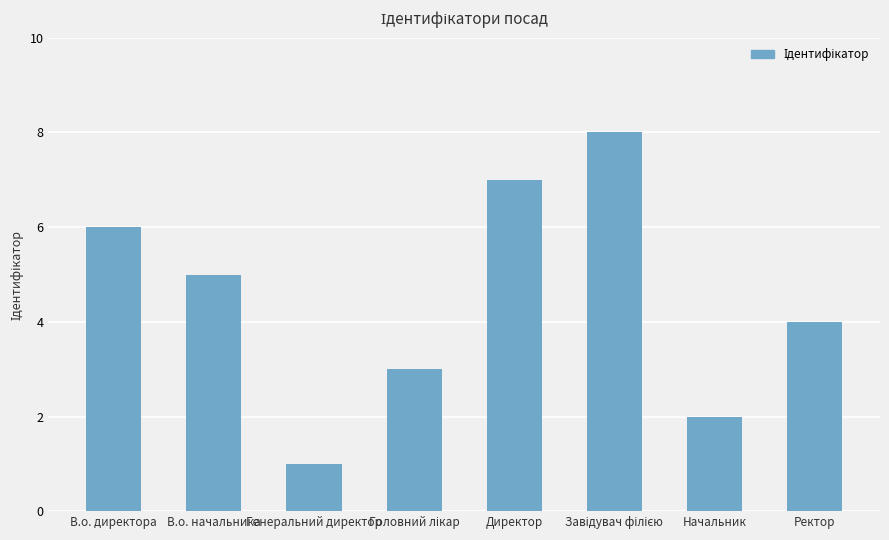

What is the change in value from В.о. начальника to Начальник?

-3